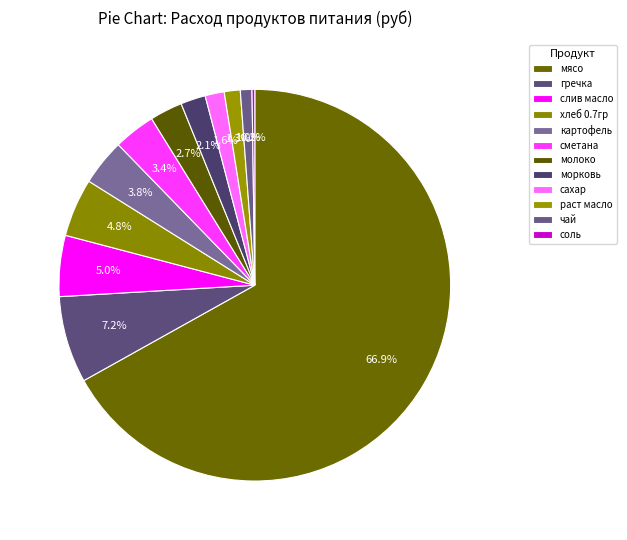

Between картофель and сметана, which is larger?

картофель